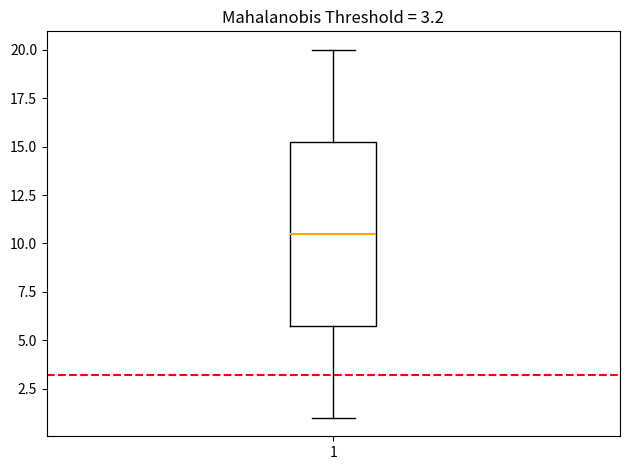

Transcribe this box plot: give where the median line is, the range the box spans, and where the two whiskers end, as read against the y-axis. The values are not printed on the chart, so give them approximately, as read against the axis.

median 10.5, box 6.0 to 15.5, whiskers 1.0 to 20.0